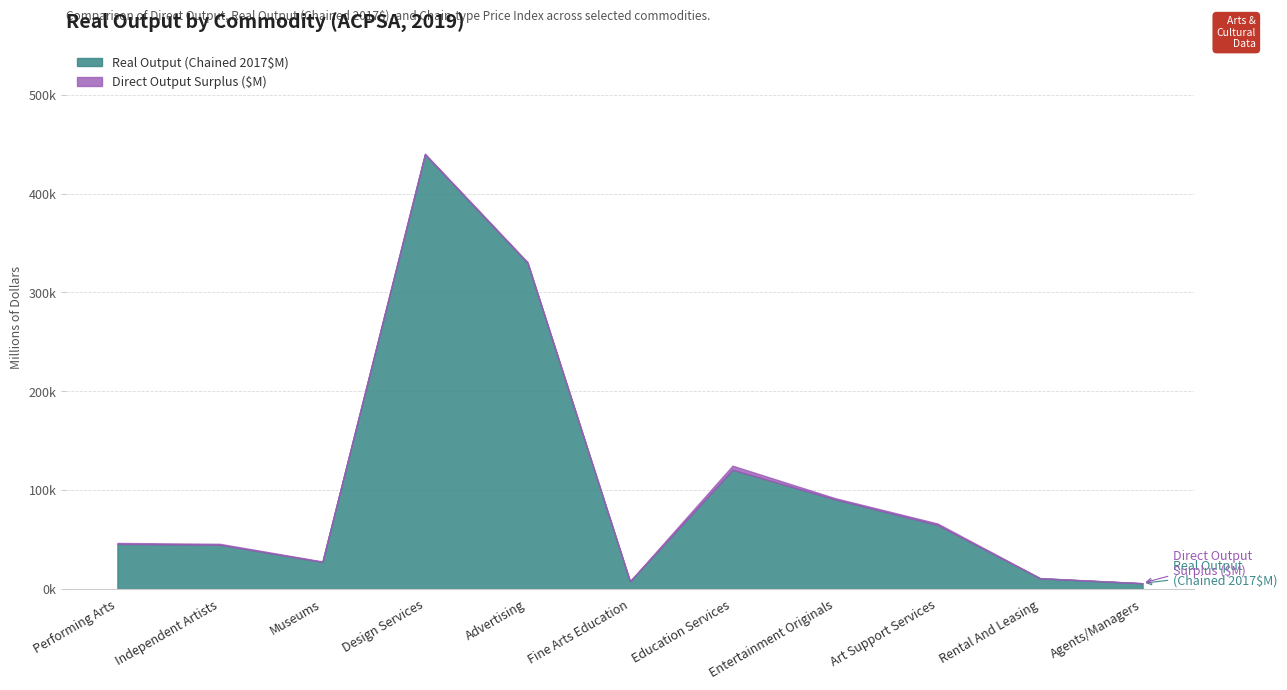

True or false: Chain-type Price Index has a value of 159.3 at Fine Arts Education.

False